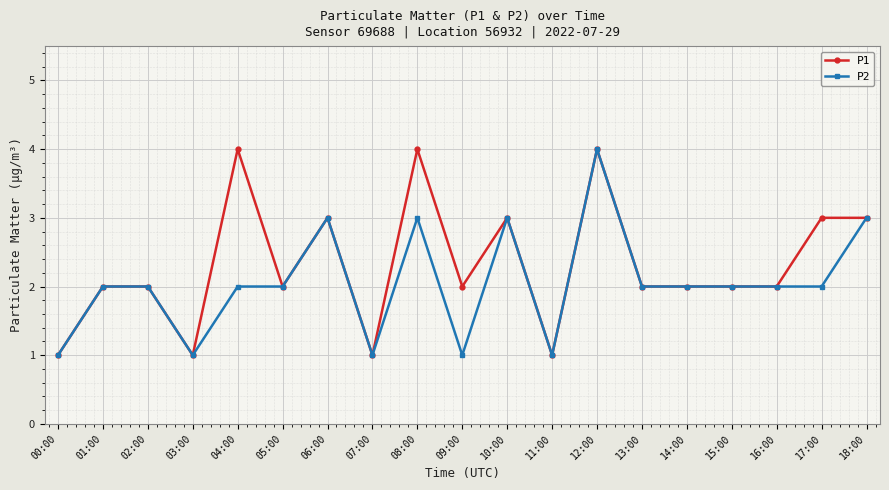

Reading left to right, list all the values displayed in this chart.

P1: 1	2	2	1	4	2	3	1	4	2	3	1	4	2	2	2	2	3	3
P2: 1	2	2	1	2	2	3	1	3	1	3	1	4	2	2	2	2	2	3